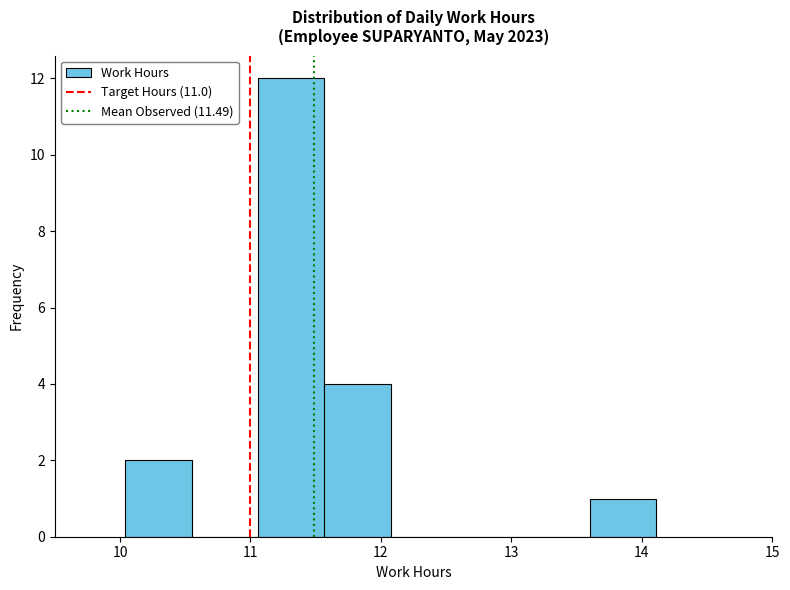

Which range on the x-axis has the tallest bar?

11.1 to 11.6